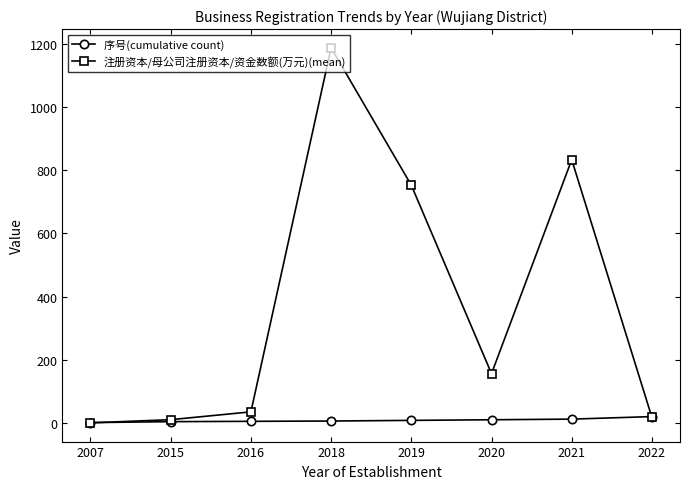

True or false: 注册资本/母公司注册资本/资金数额(万元)(mean) has more than 0 points higher than both neighbors.

True